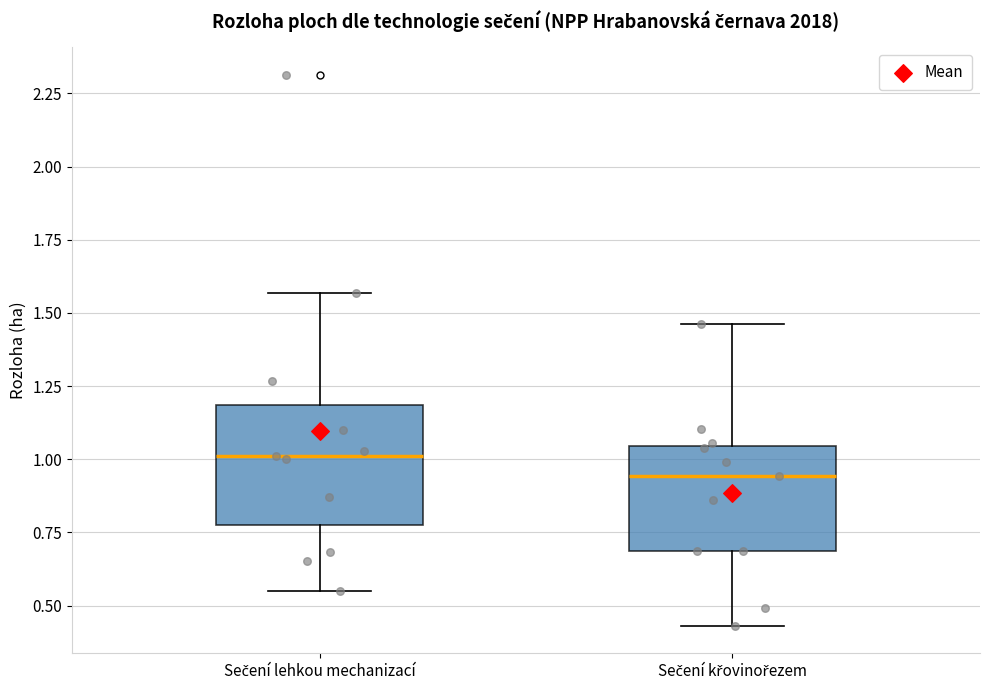

Which box has the highest median line?

Sečení lehkou mechanizací